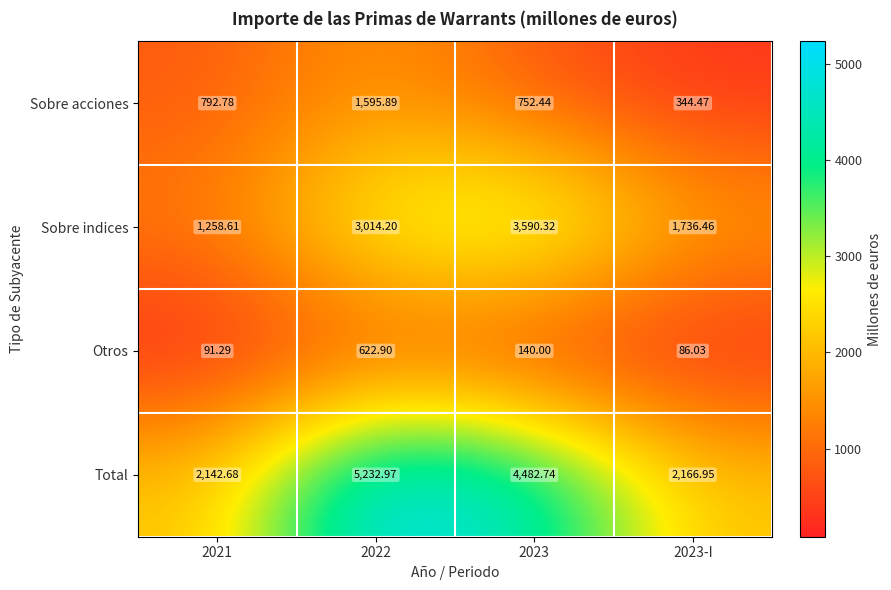

Rank the series by their average value, from lowest to highest.

Otros, Sobre acciones, Sobre indices, Total